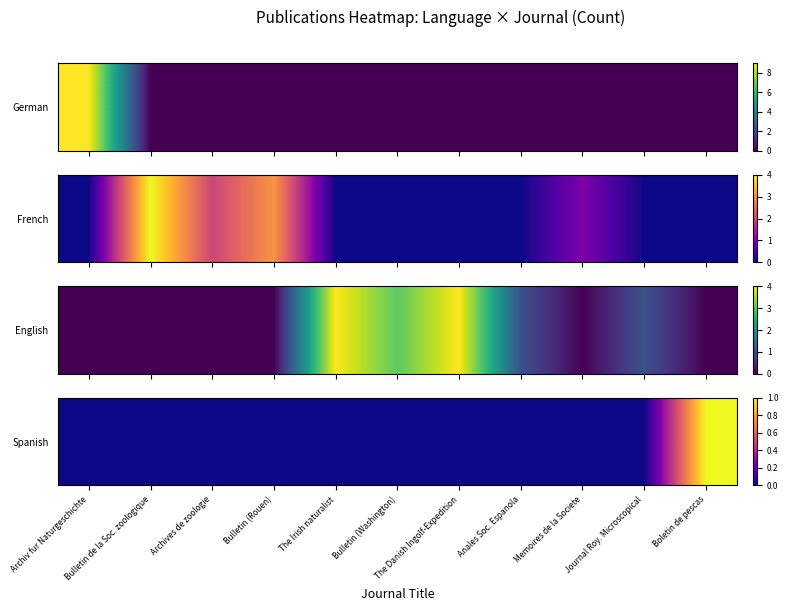

At which category does the chart reach its peak across all series?

Boletin de pescas